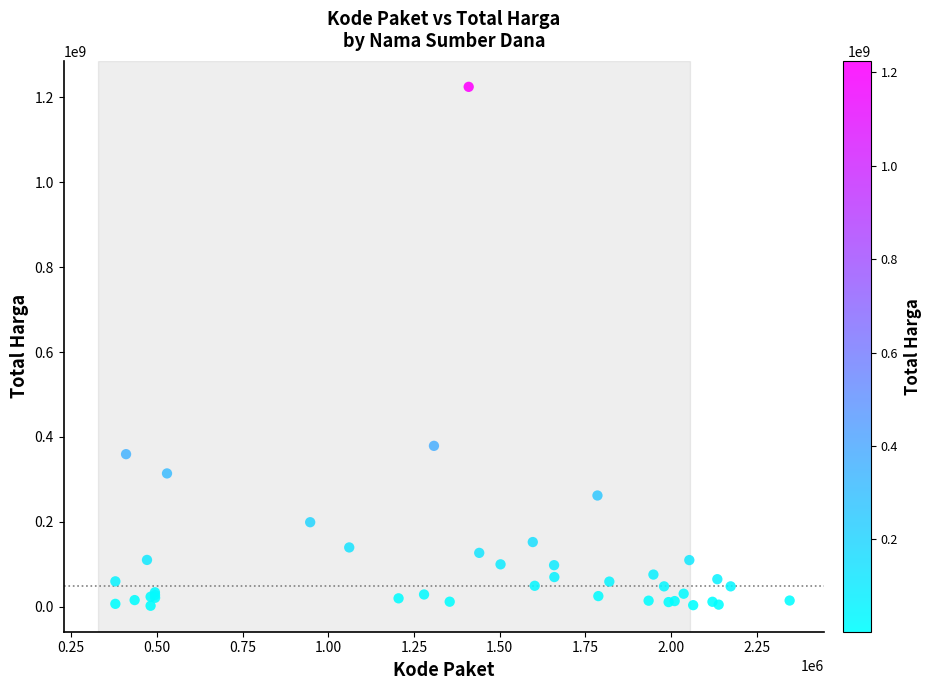

What Y value in the scatter plot is closest to 613538875?

379075000